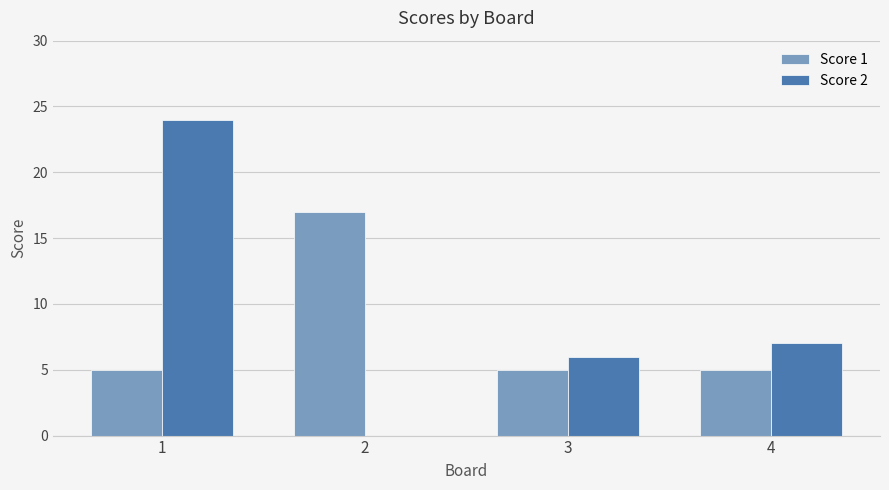

What is the difference between the Score 1 values at 2 and 1?

12